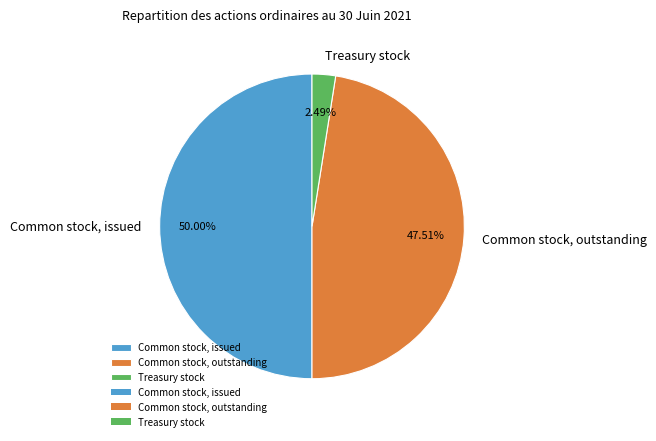

Which category has the biggest portion of the pie?

Common stock, issued